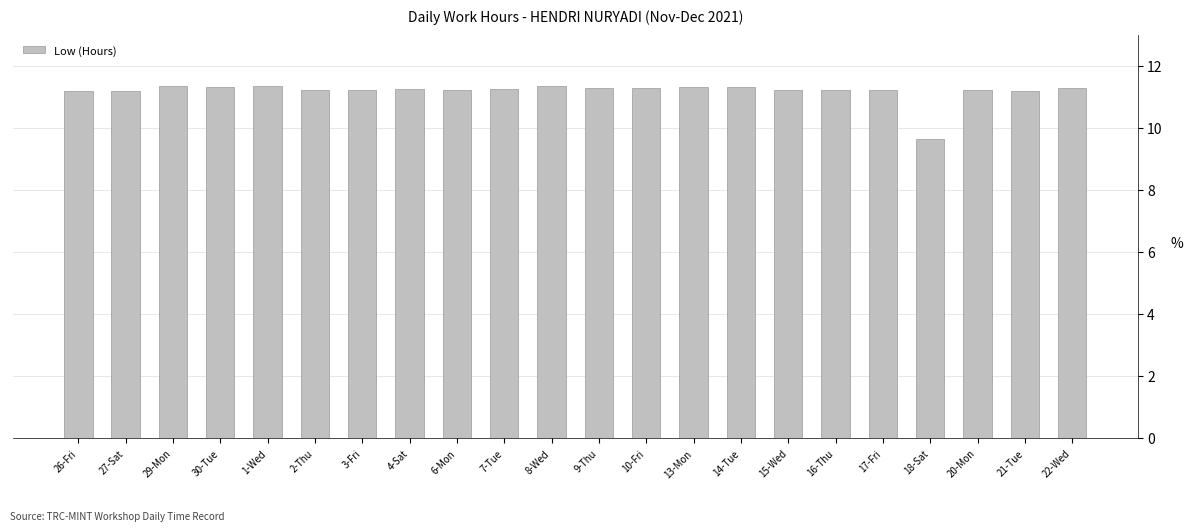

What is the label of the 11th bar from the right?

9-Thu